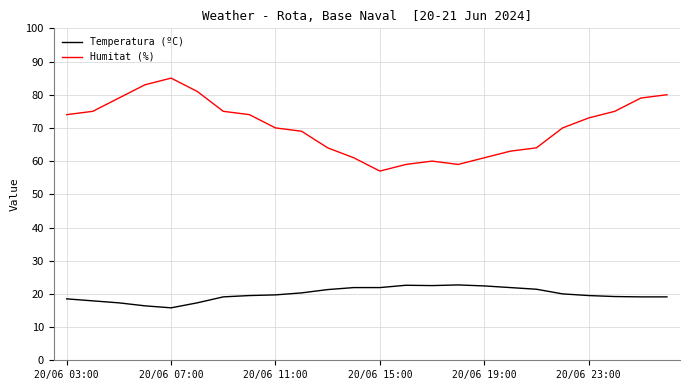

What is the minimum value shown in the chart?

15.8